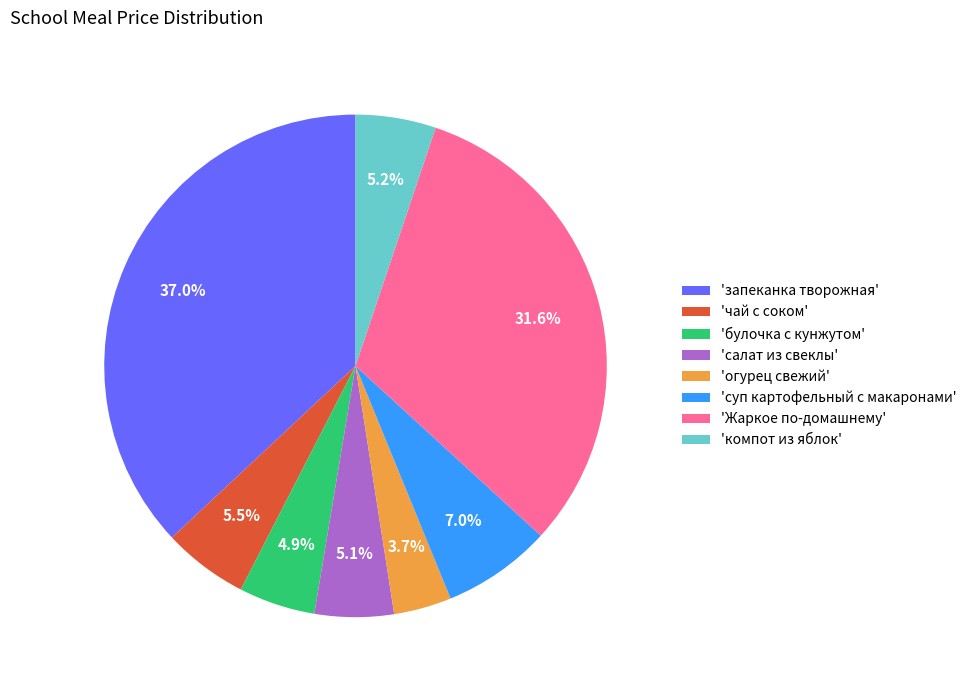

Which slice is the largest?

'запеканка творожная'